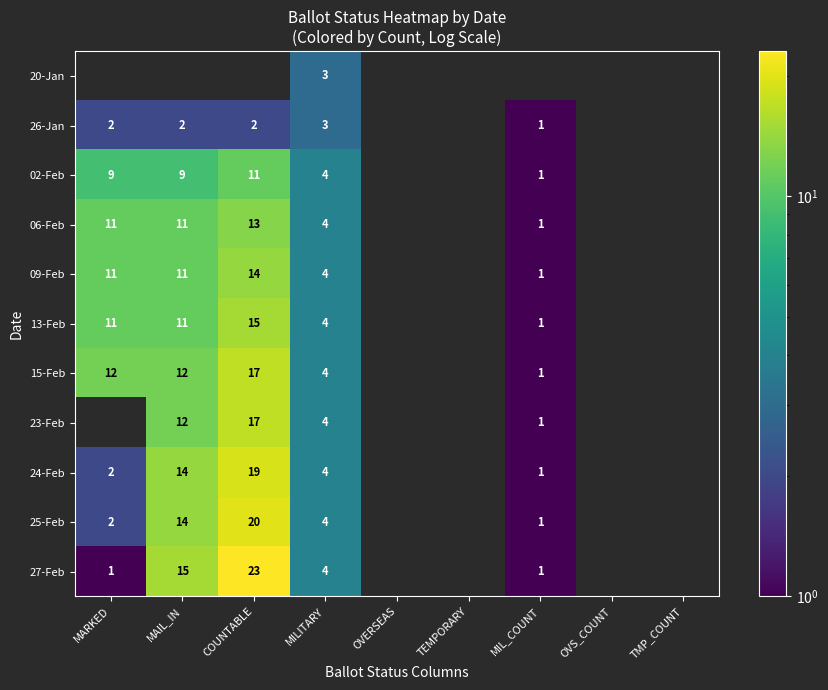

Is it true that 15-Feb equals 1 at MIL_COUNT?

True